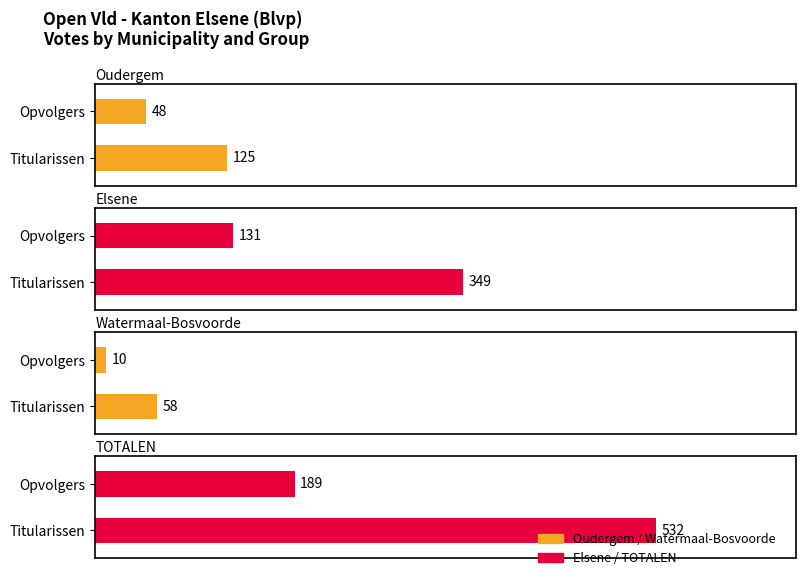

Reading left to right, extract all data points from this chart.

Oudergem: Titularissen=125	Opvolgers=48
Elsene: Titularissen=349	Opvolgers=131
Watermaal-Bosvoorde: Titularissen=58	Opvolgers=10
TOTALEN: Titularissen=532	Opvolgers=189